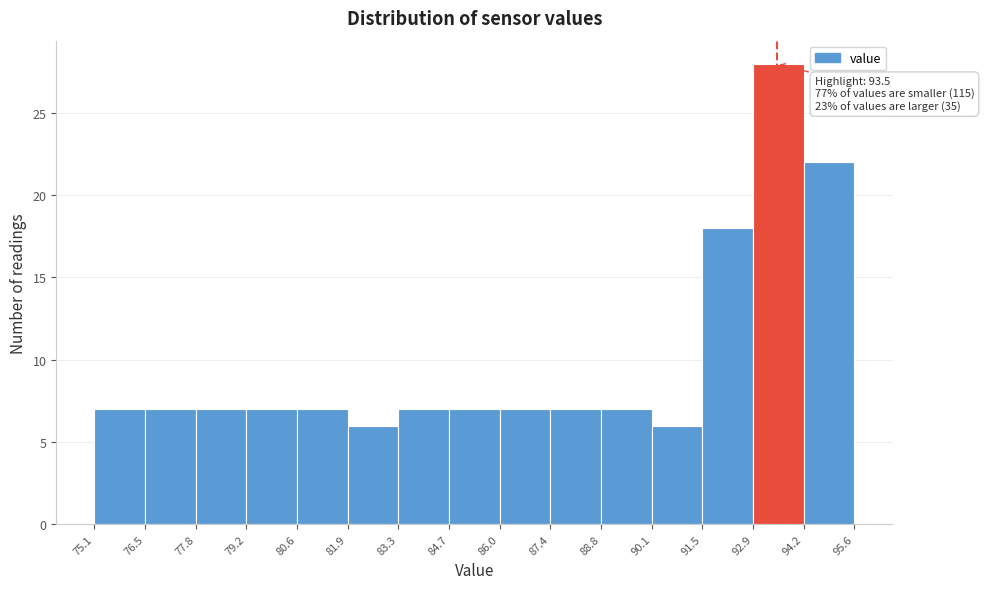

Which range on the x-axis has the tallest bar?

92.9 to 94.2